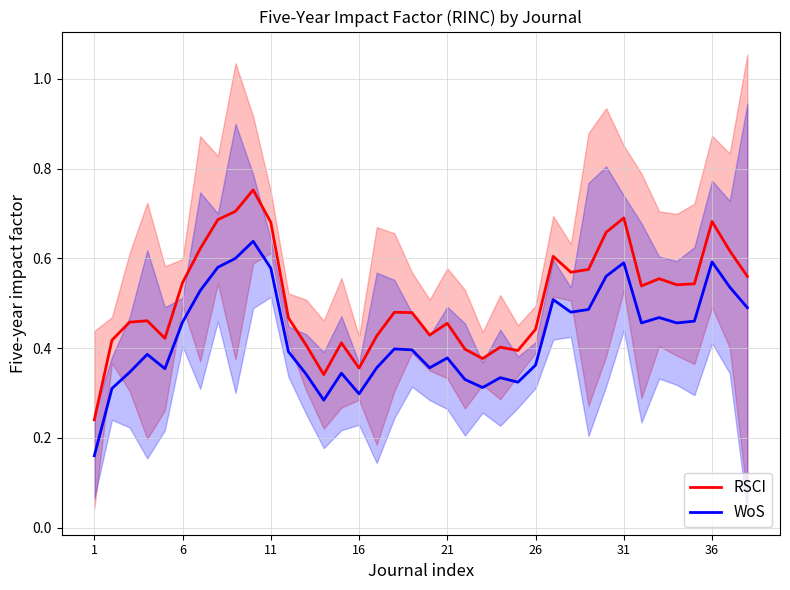

True or false: RSCI and WoS intersect in this chart.

False